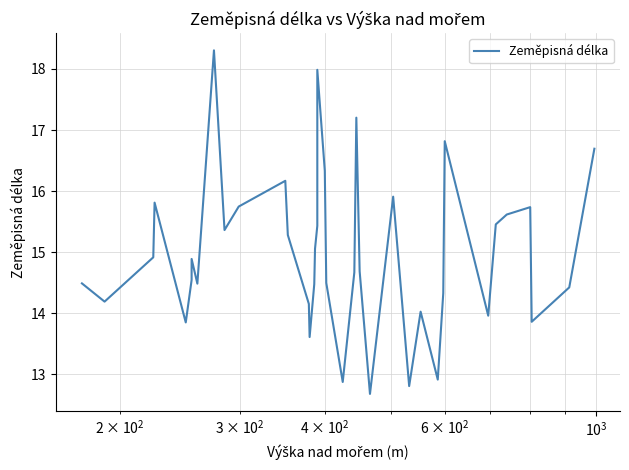

True or false: there are more than 0 points higher than both neighbors.

True